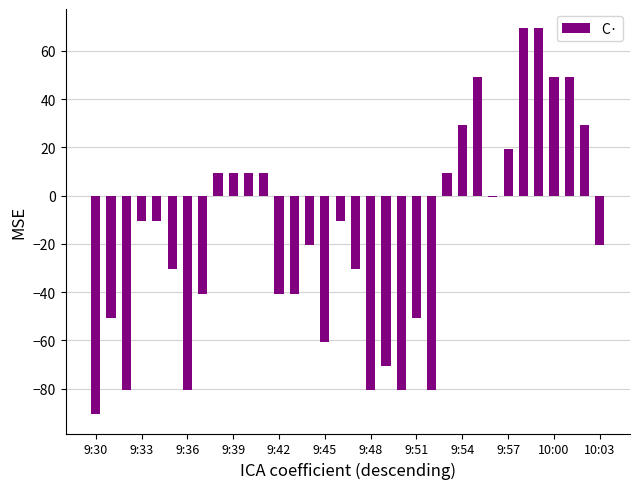

What is the minimum value shown in the chart?

-90.6